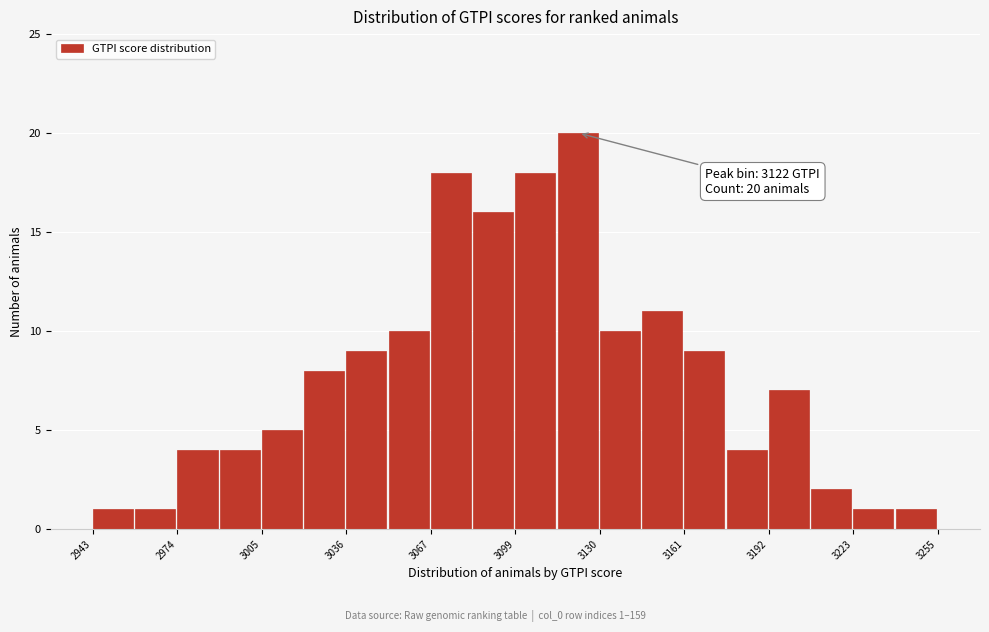

Read against the x-axis, roughly where is the centre of the tallest bar?

3120